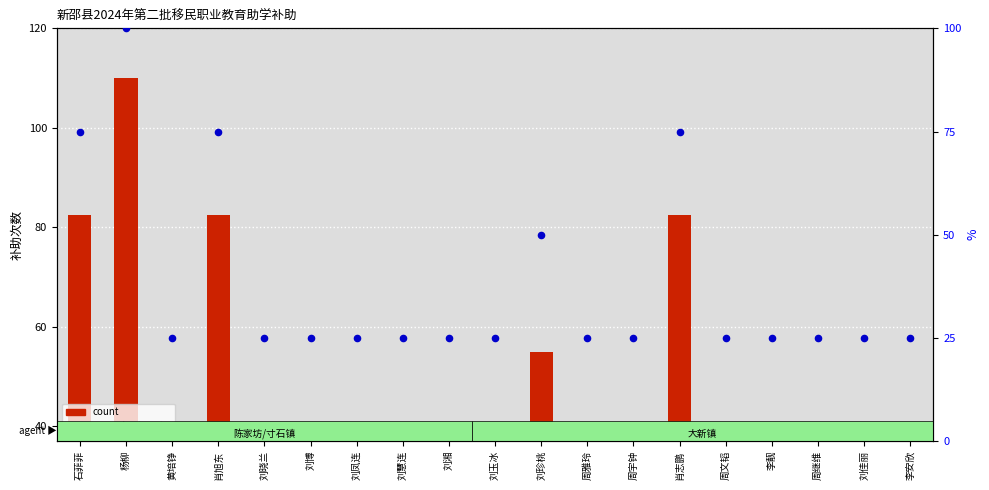

Which series has the widest spread of Y values?

count